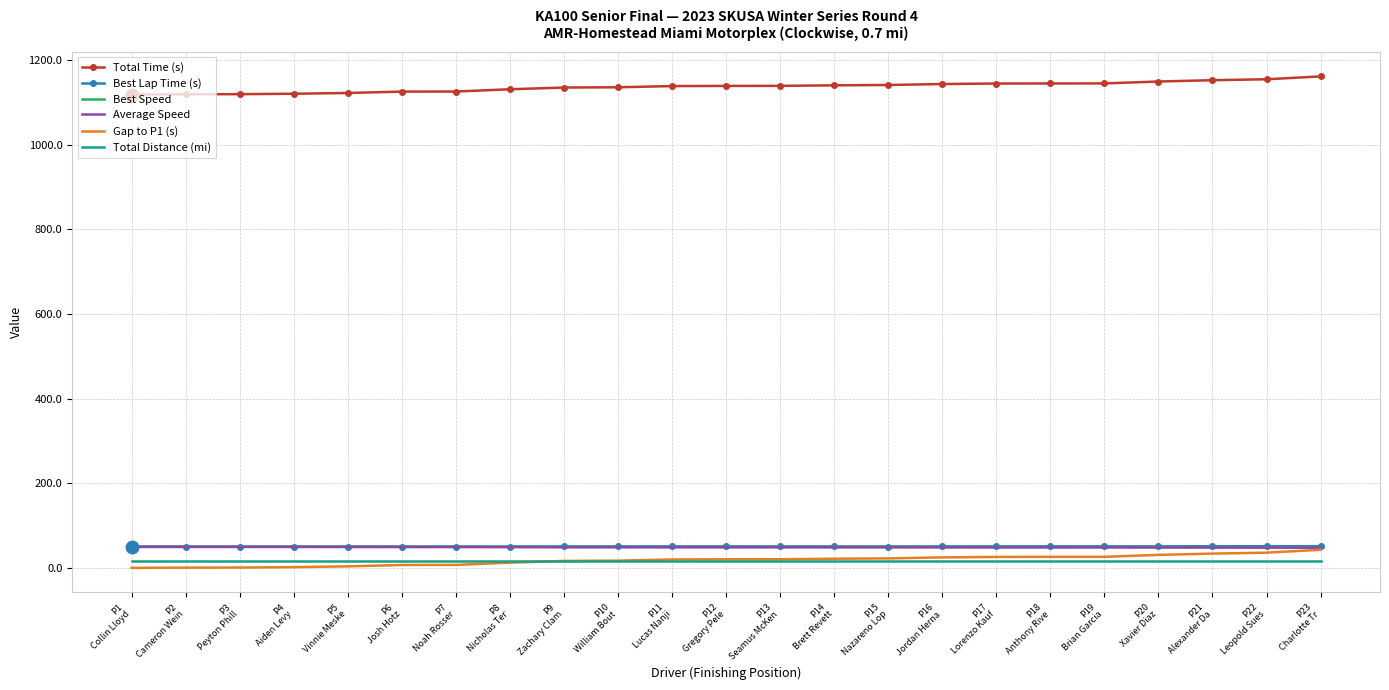

What is the highest value of the Best Speed series?

50.3